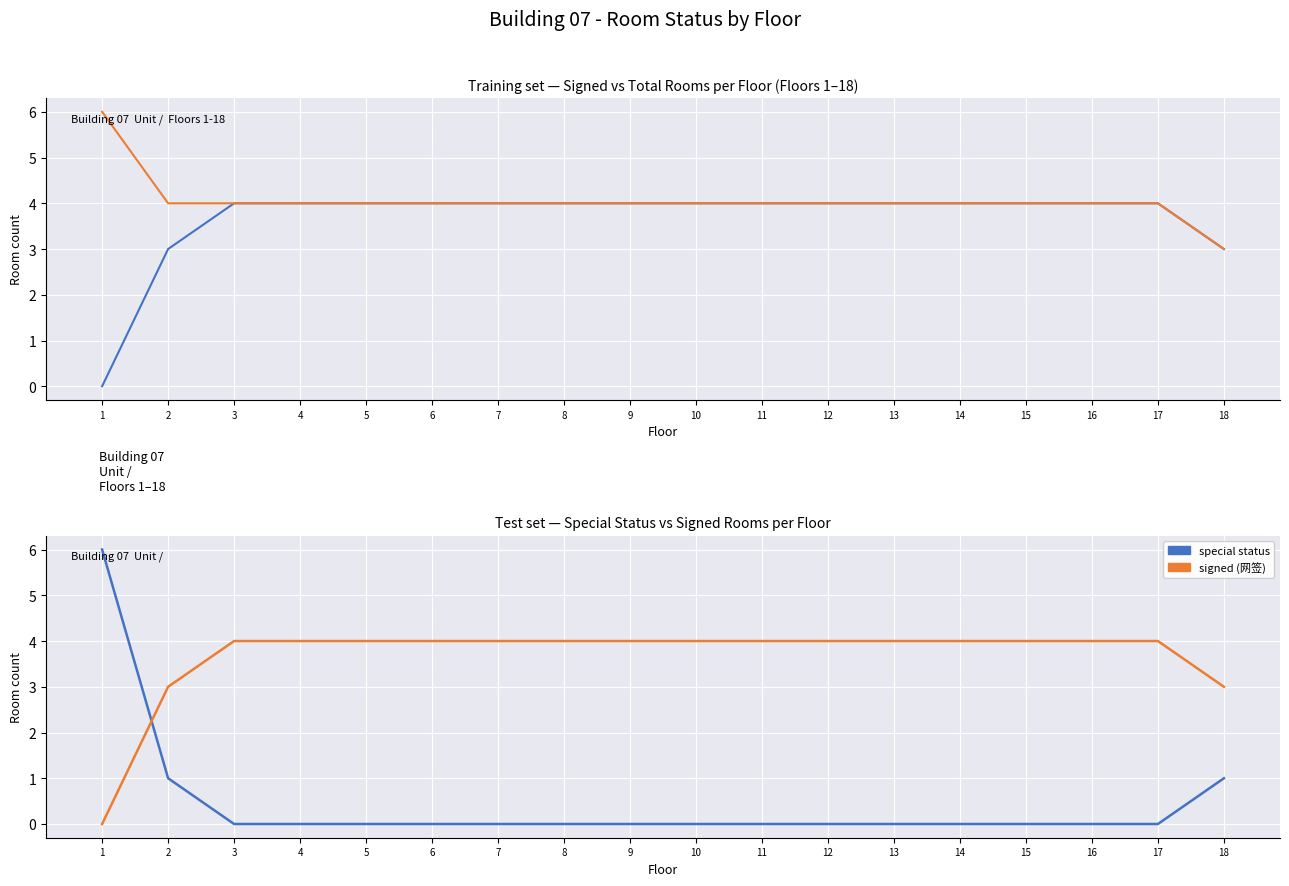

What is the maximum value for total rooms?

6